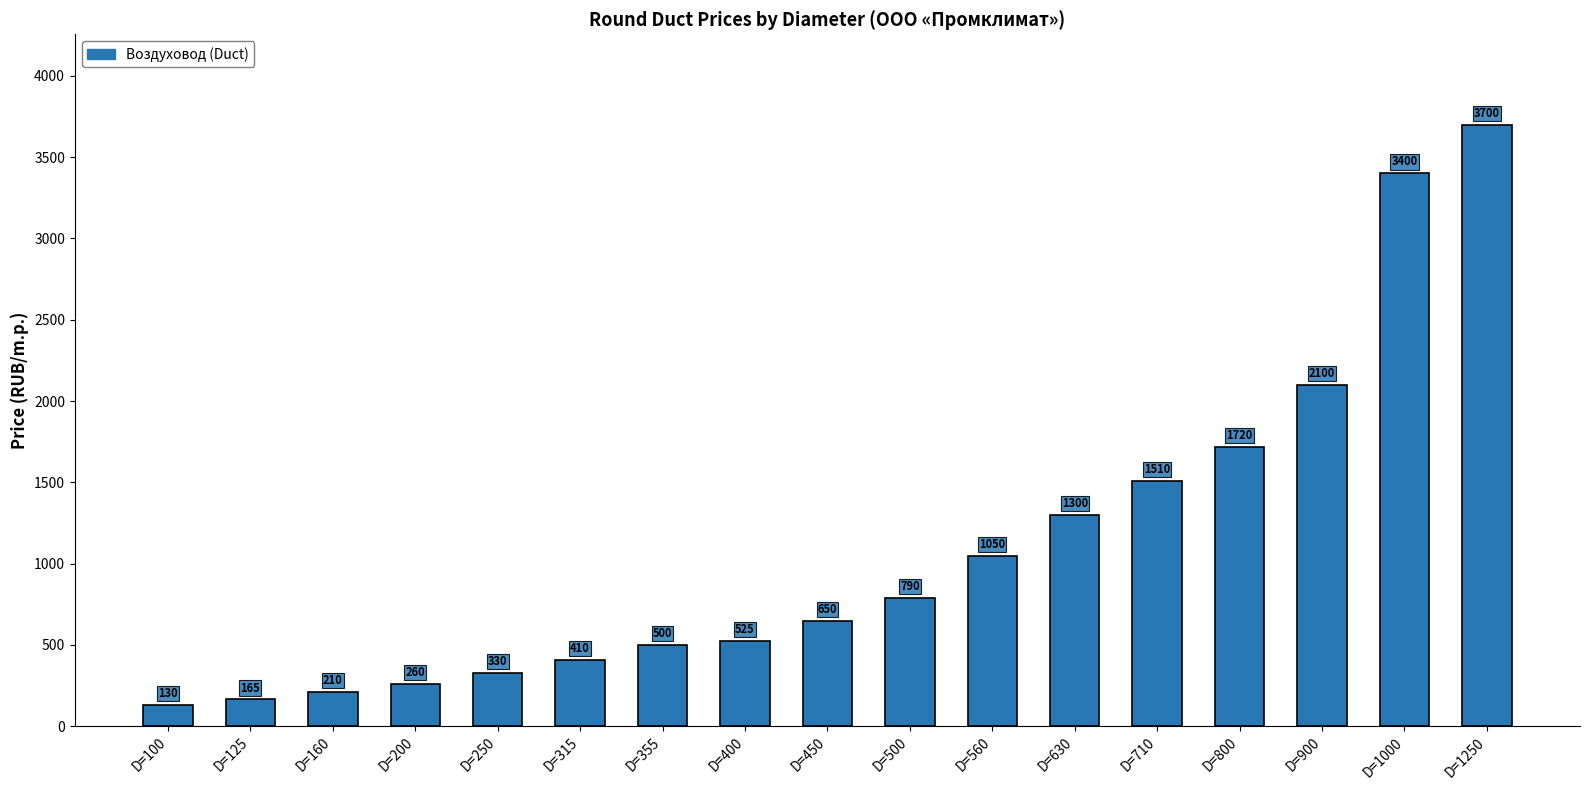

What is the greatest value displayed?

3700